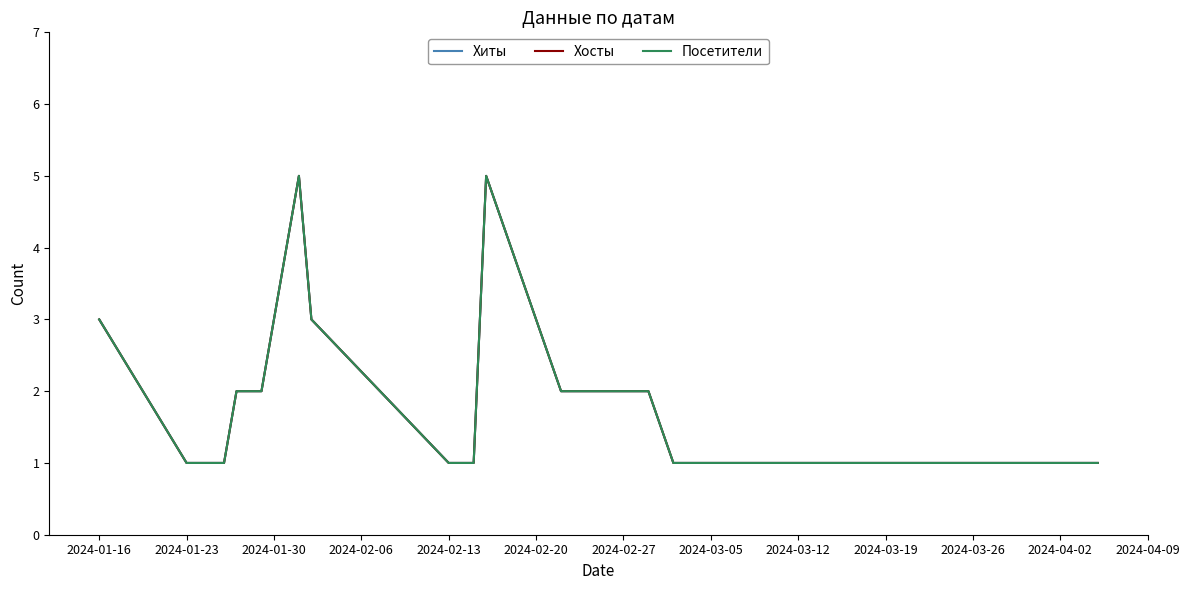

True or false: Хиты has a value of 0 at 2024-02-13.

False